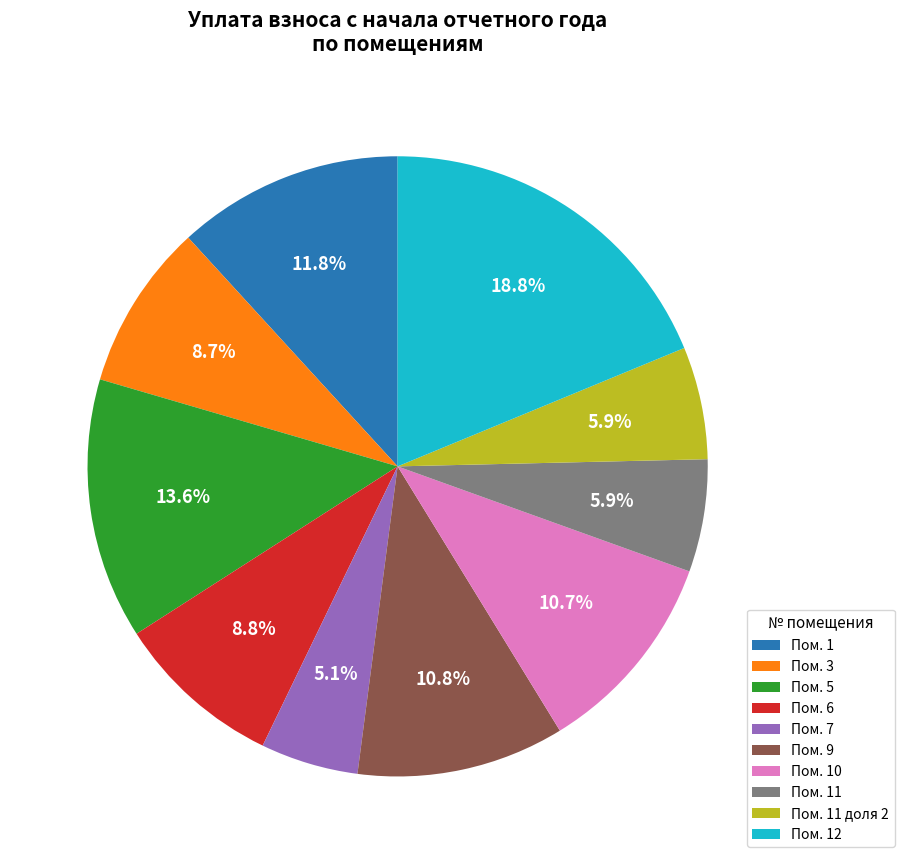

Count the number of slices in the pie.

10